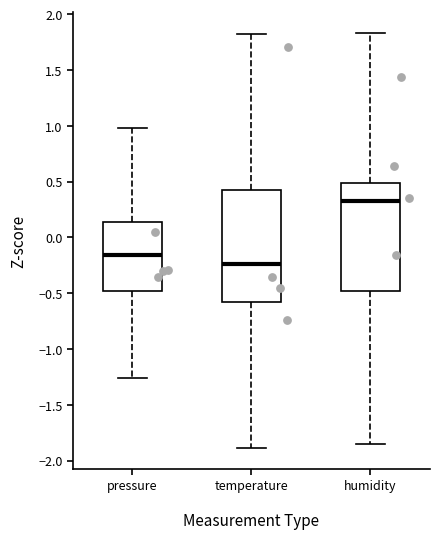

Where does the upper whisker of the box for temperature end on the y-axis? The values are not printed on the chart, so give them approximately, as read against the axis.

1.80